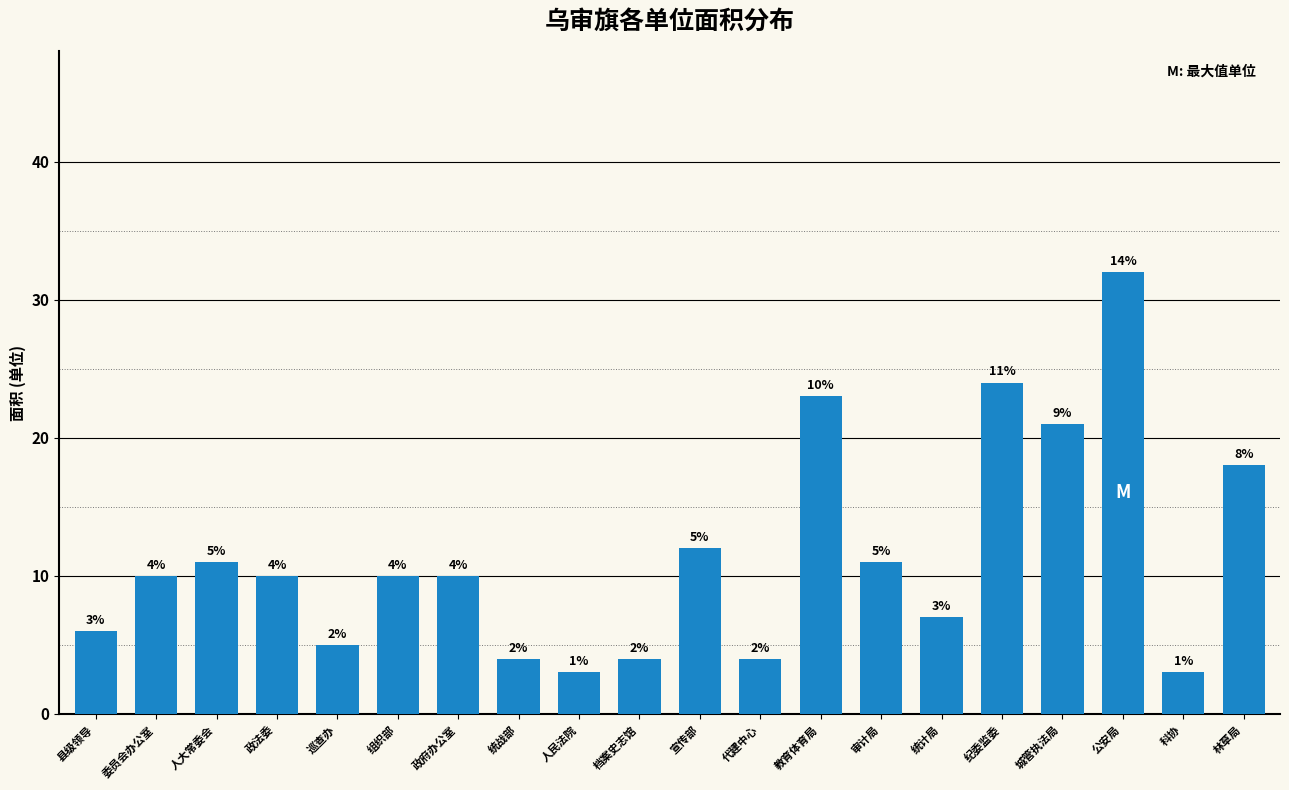

How many distinct data groups are displayed?

1